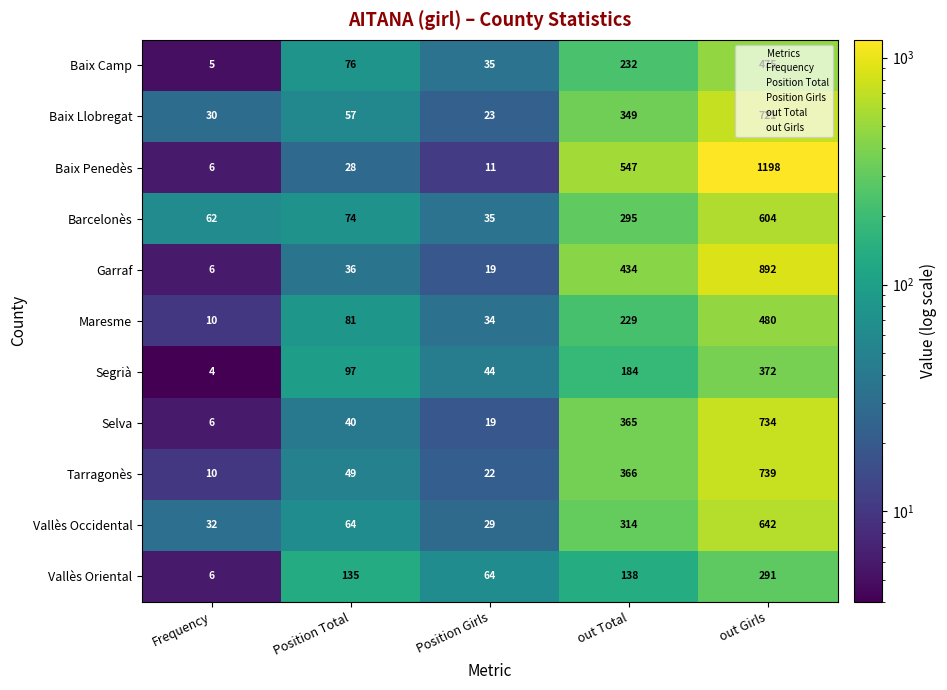

Which series has the largest total across all categories?

Baix Penedès